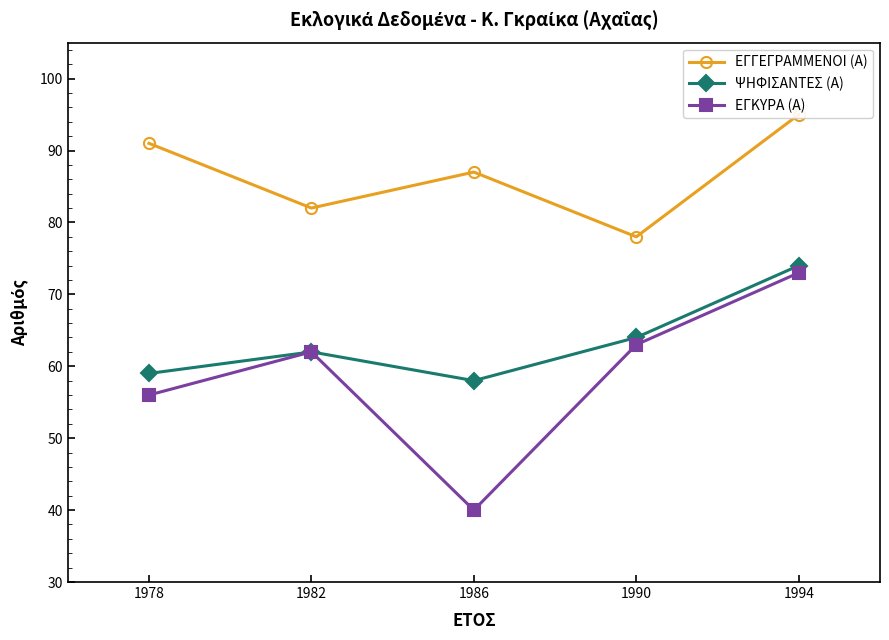

What is the approximate value of ΨΗΦΙΣΑΝΤΕΣ (Α) at 1982, to the nearest 10?

60